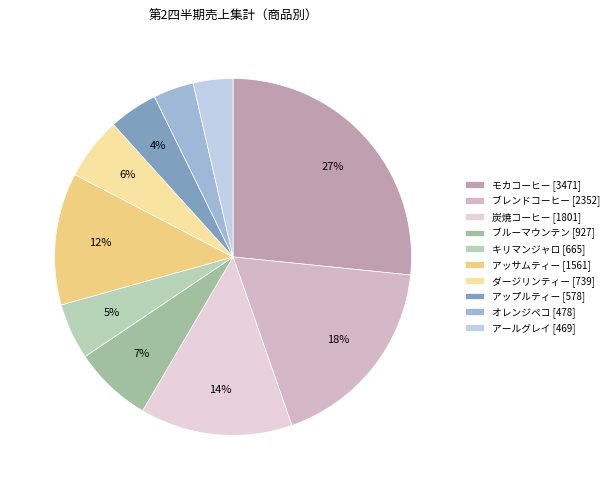

How many slices are in this pie chart?

10